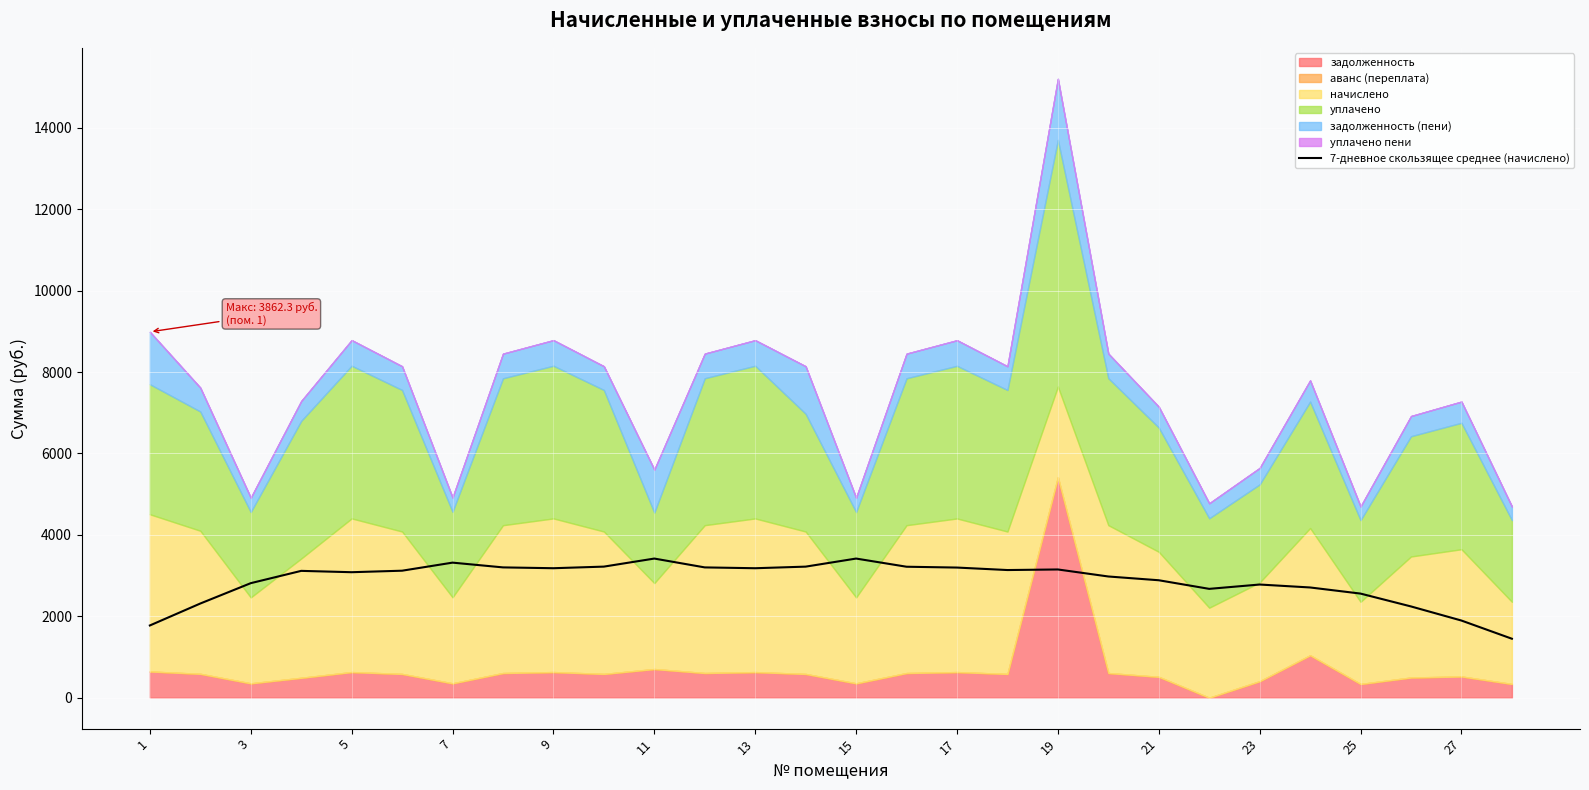

What is the lowest value of the 7-дневное скользящее среднее (начислено) series?

1448.2